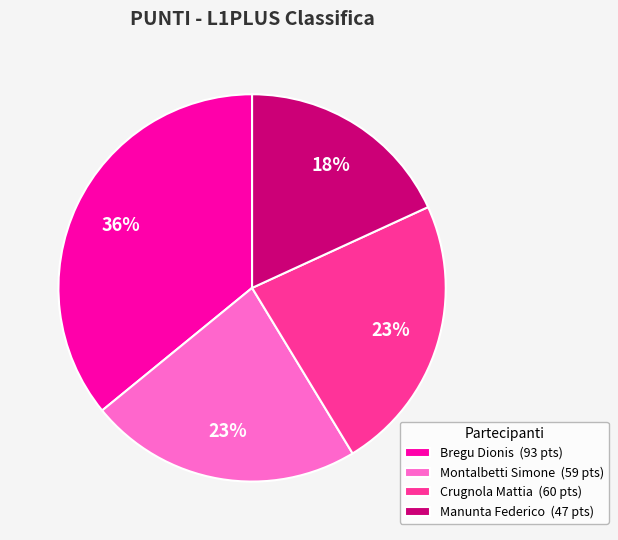

Is it true that Montalbetti Simone is 23% of the pie?

True